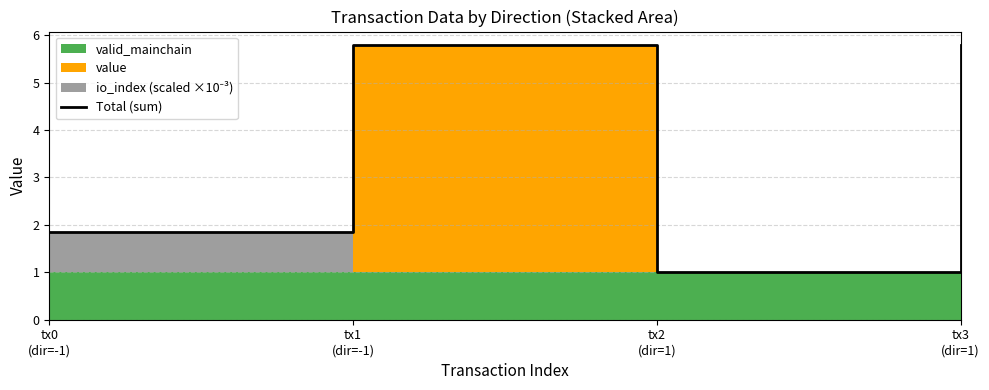

The value at tx1
(dir=-1) is 5.8. True or false?

True